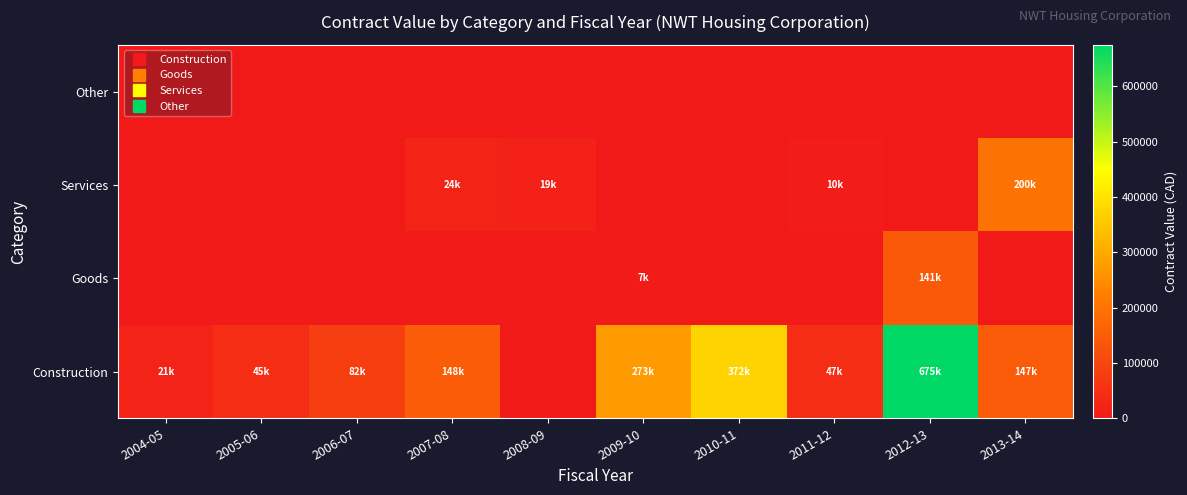

List the series in order of their peak value, lowest first.

Other, Goods, Services, Construction